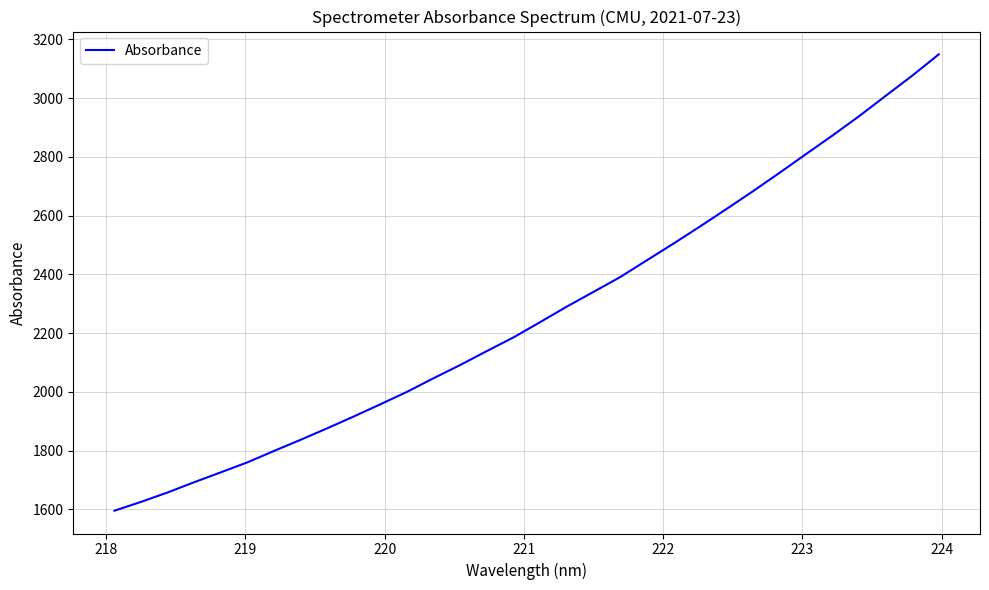

What is the greatest value displayed?

3149.3